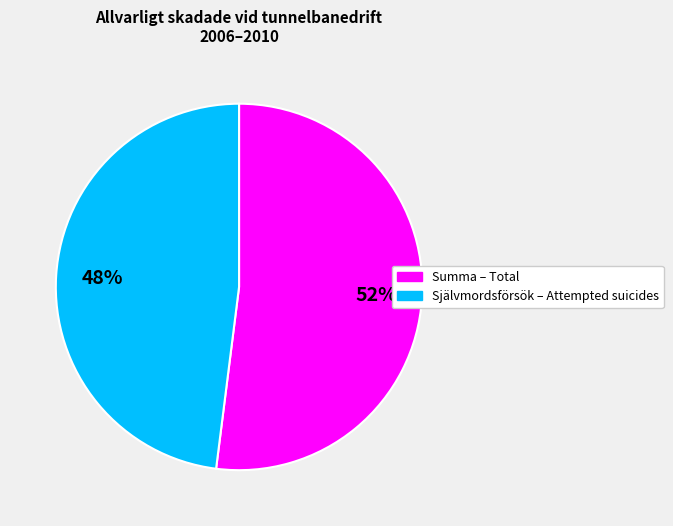

Is there any slice that represents more than half of the pie?

Yes